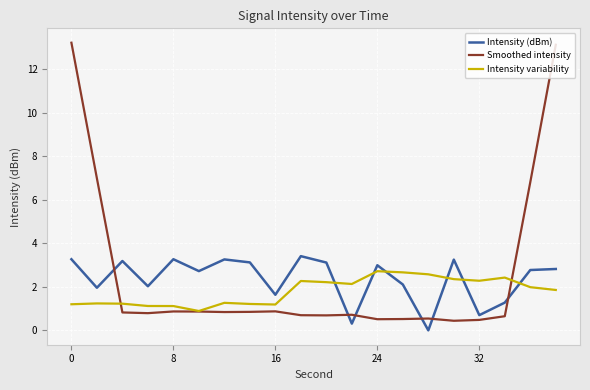

What is the greatest value displayed?

13.2